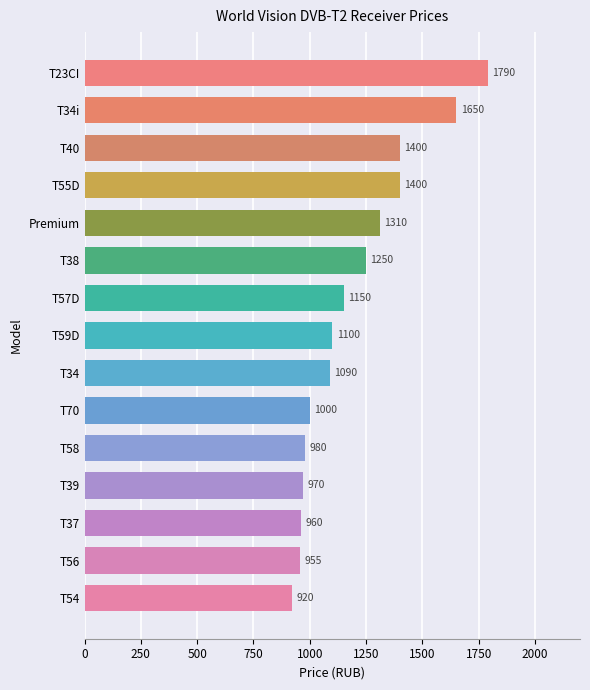

What value does the data have at T54, to the nearest 50?

900